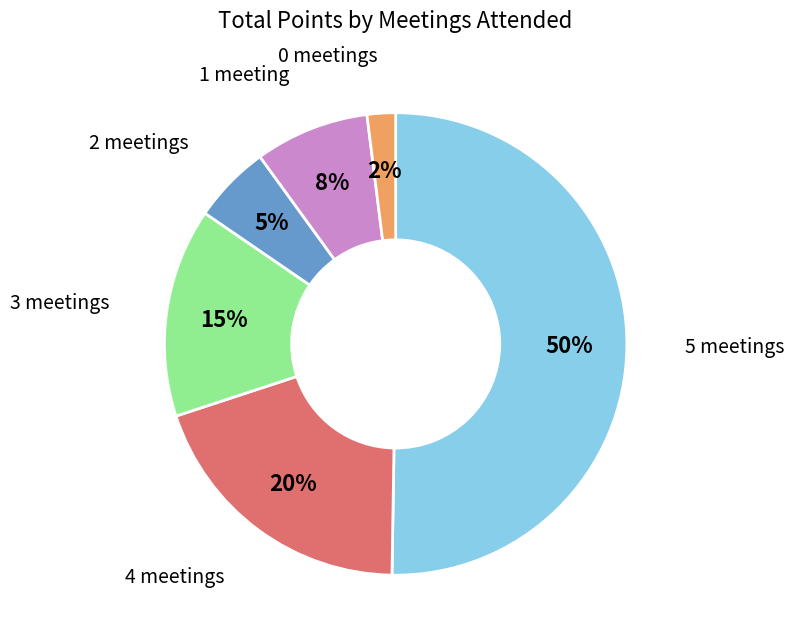

To the nearest percent, what is the average slice percentage?

17%